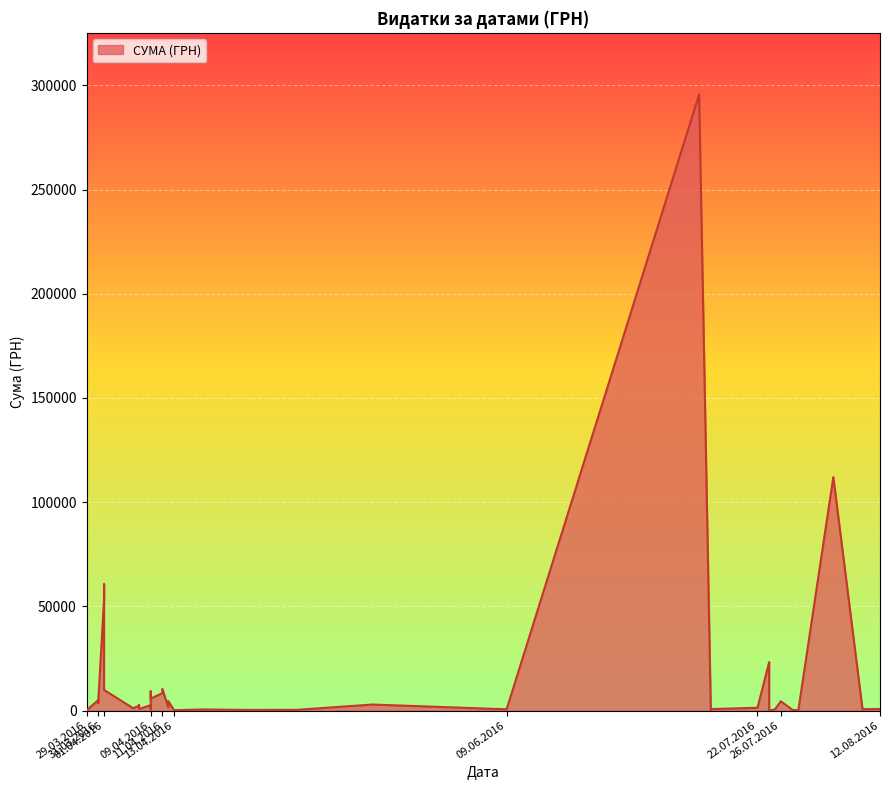

Read the value at 04.08.2016.

111990.4